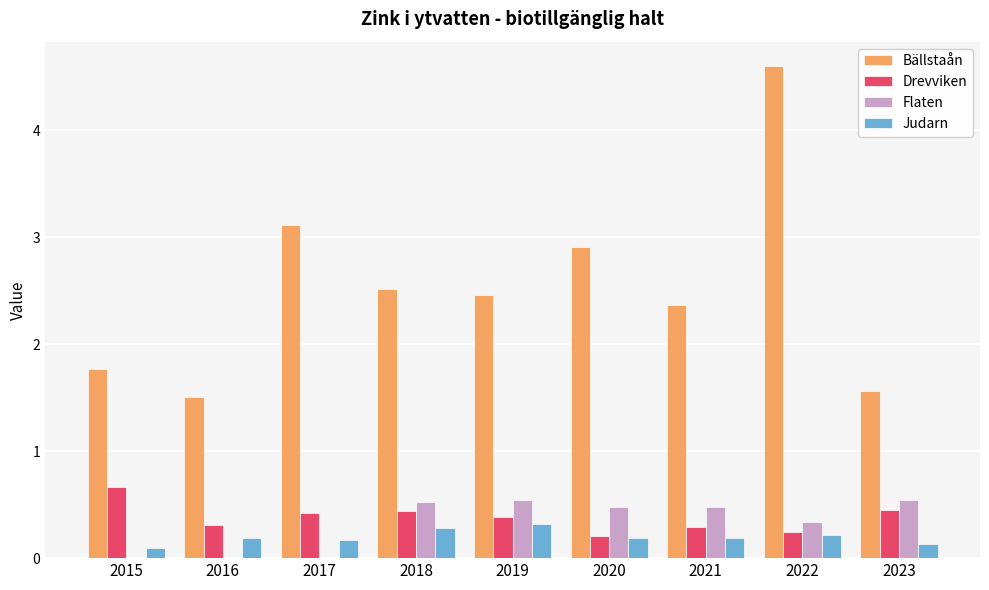

How many series are shown in this chart?

4